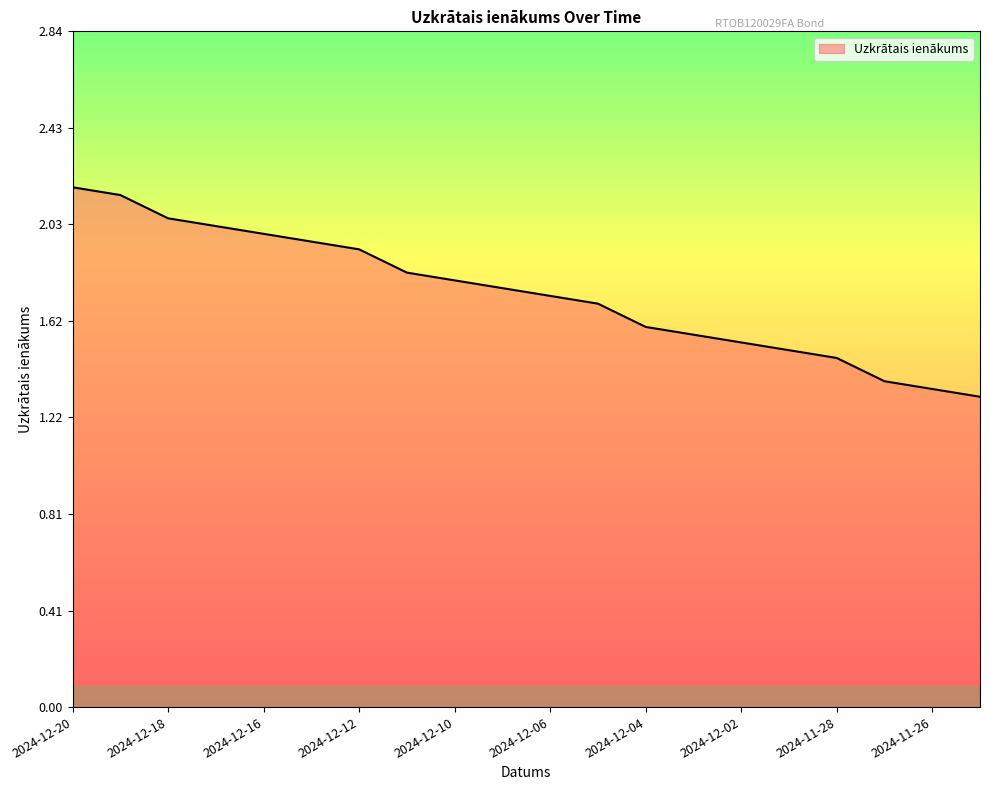

What is the difference between the maximum and minimum values?

0.9